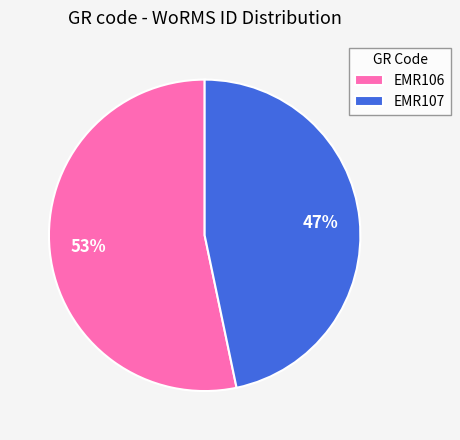

Which category has the smallest portion of the pie?

EMR107